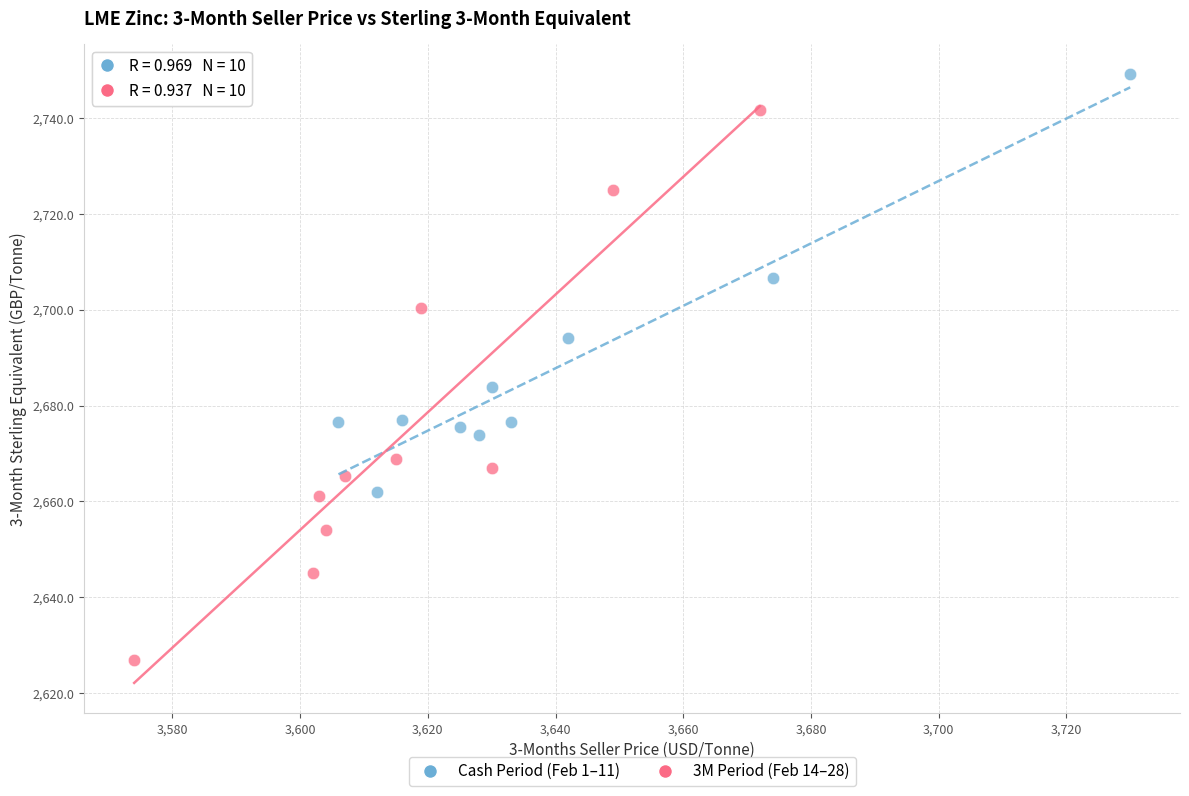

Which series reaches the maximum Y coordinate?

Cash Period (Feb 1–11)